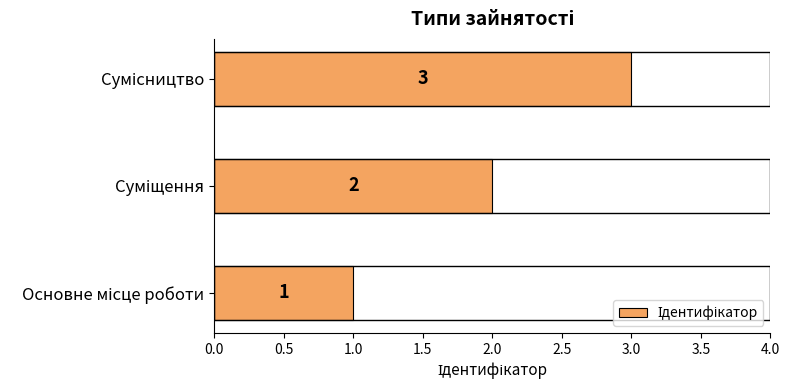

What is the maximum value shown in the chart?

3